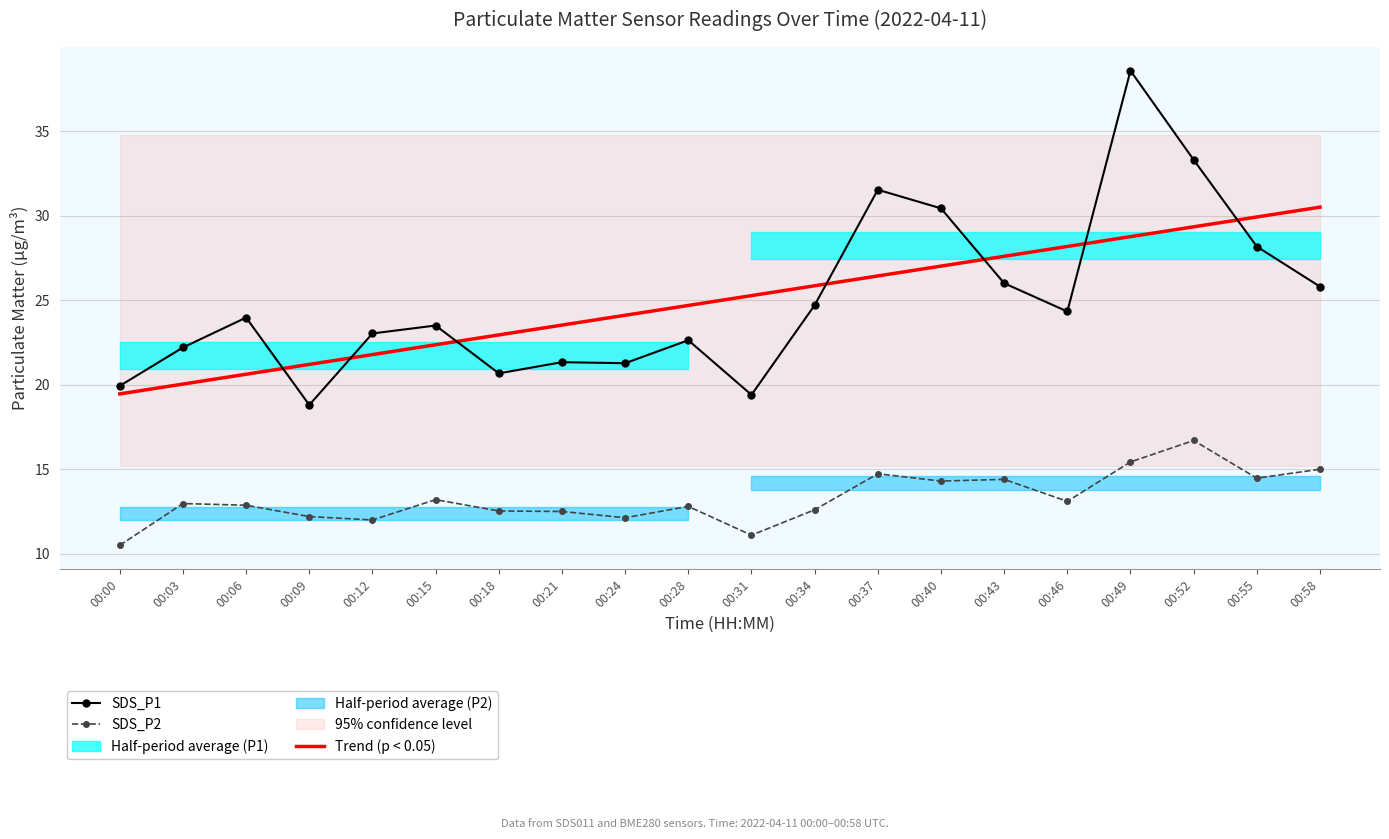

Which label corresponds to the largest value in the chart?

00:49